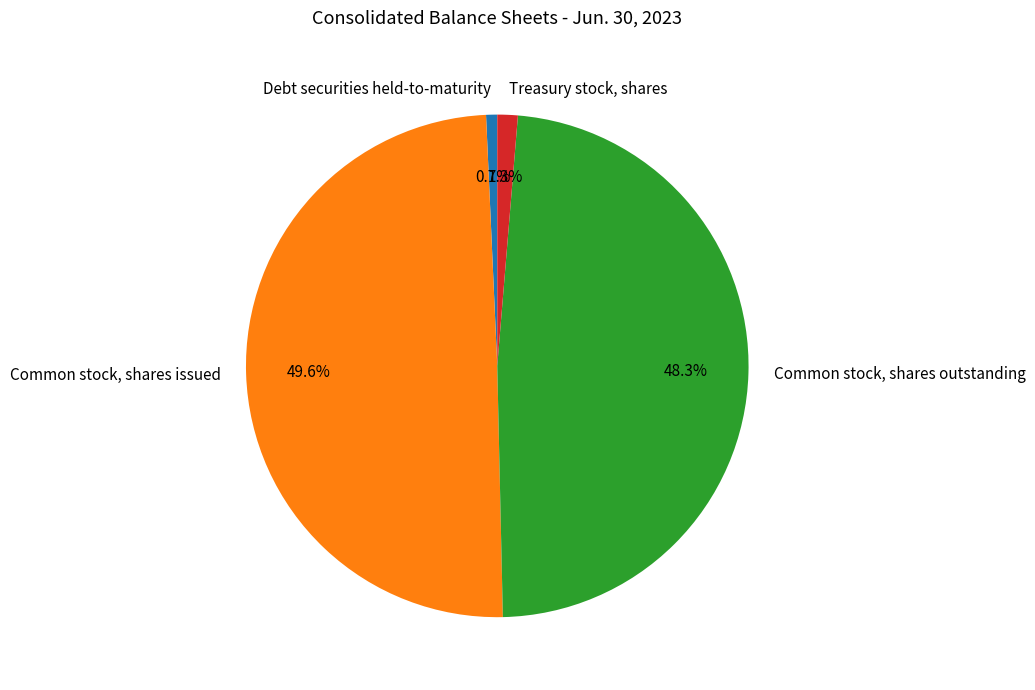

To the nearest percent, what is the difference between the Debt securities held-to-maturity and Common stock, shares issued slice percentages?

49%